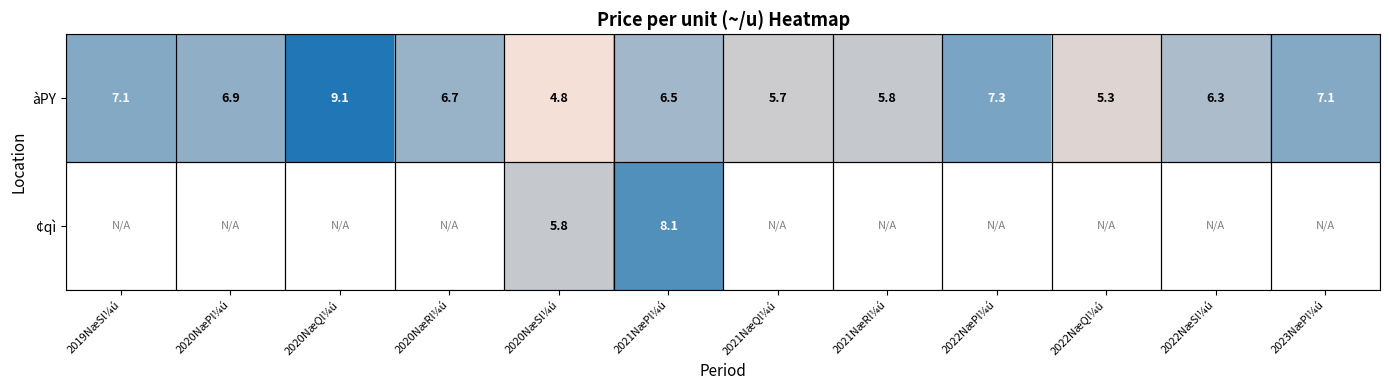

What is the approximate value of àPY at 2021NæRl¼ú?

5.8